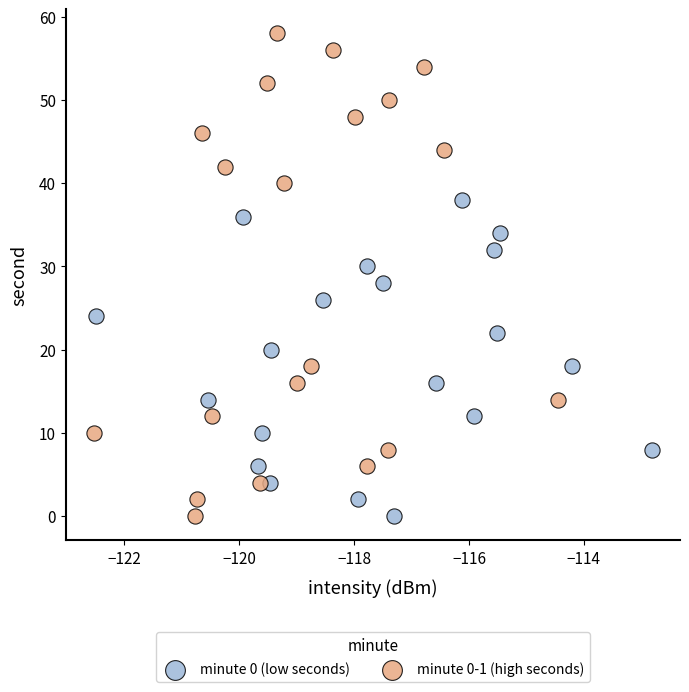

Which series has the widest spread of Y values?

minute 0-1 (high seconds)